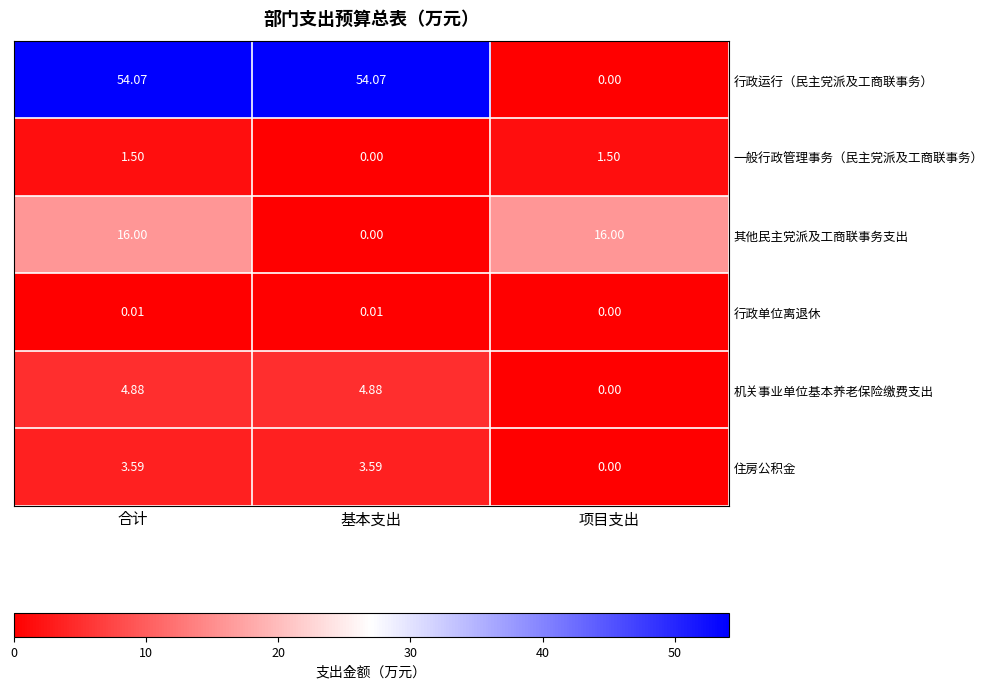

Which series has the largest range (max minus min)?

行政运行（民主党派及工商联事务）